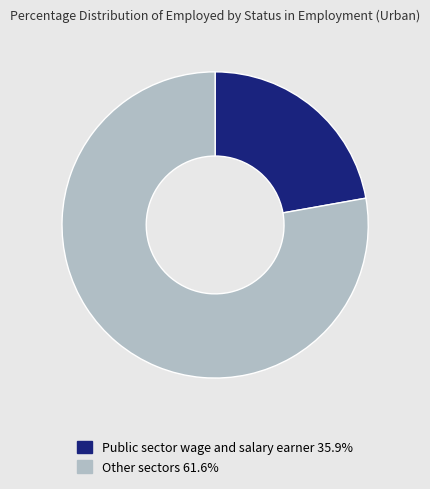

How many slices are in this pie chart?

2